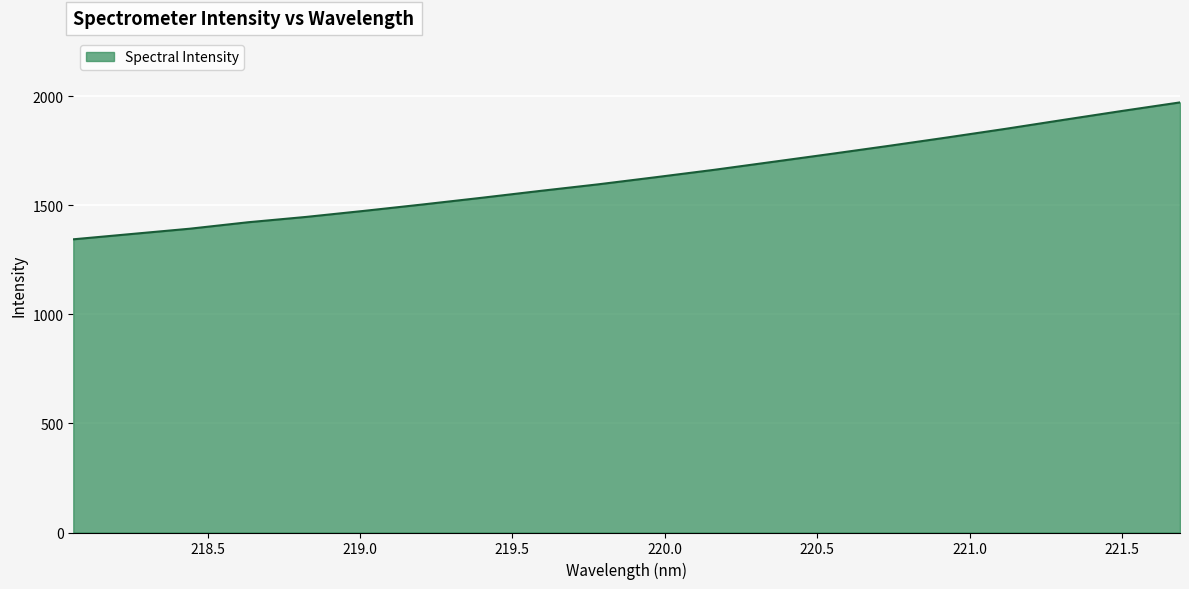

What is the greatest value displayed?

1971.8